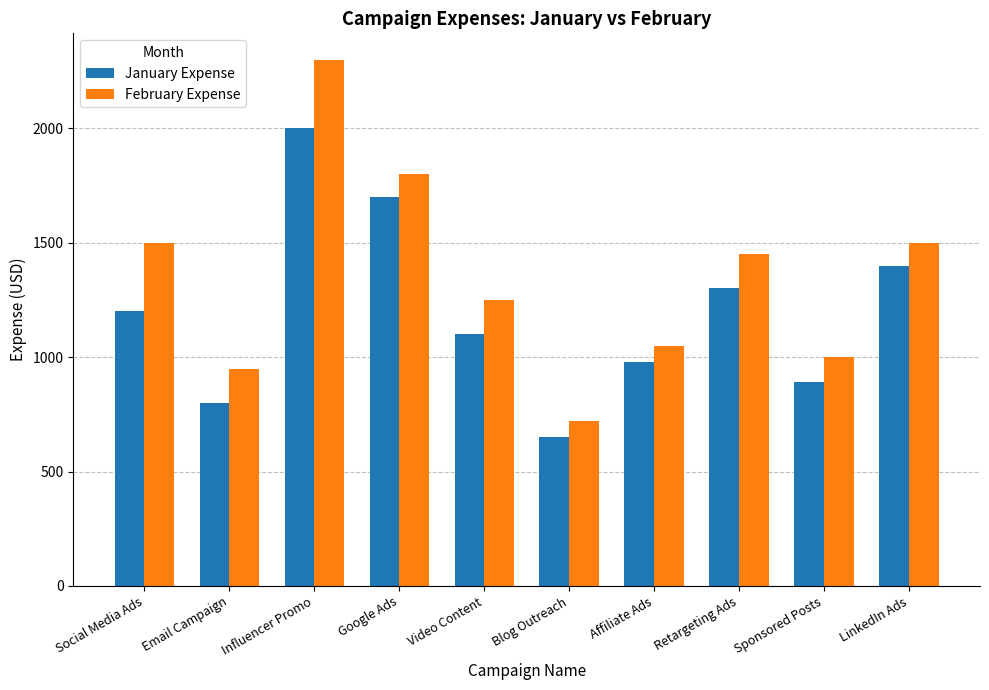

Between Social Media Ads and Blog Outreach, which series saw the biggest shift?

February Expense